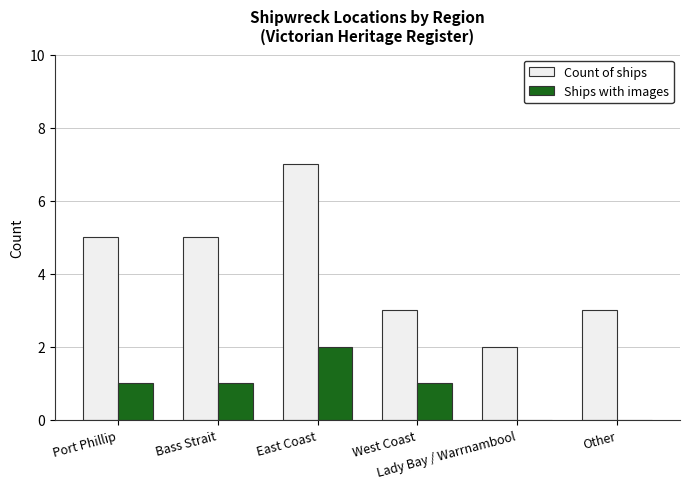

Which series has the largest range (max minus min)?

Count of ships